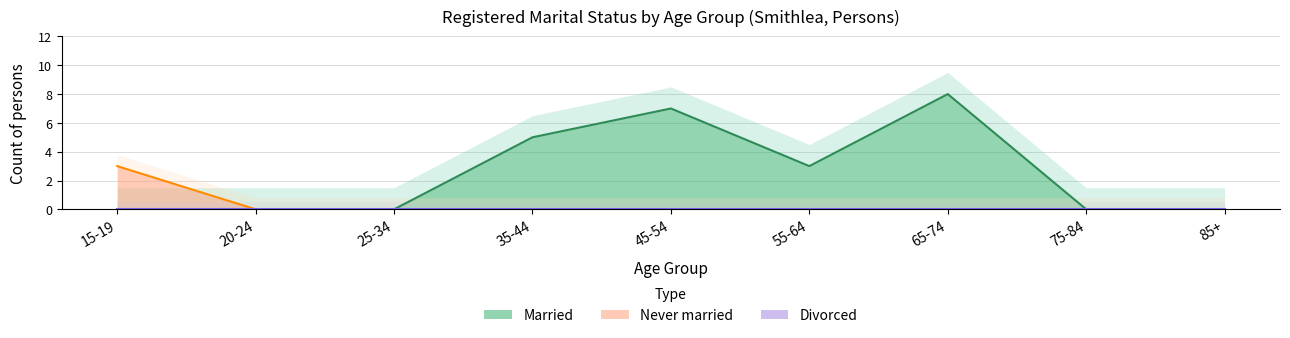

How many interior local valleys does the Married series have?

1